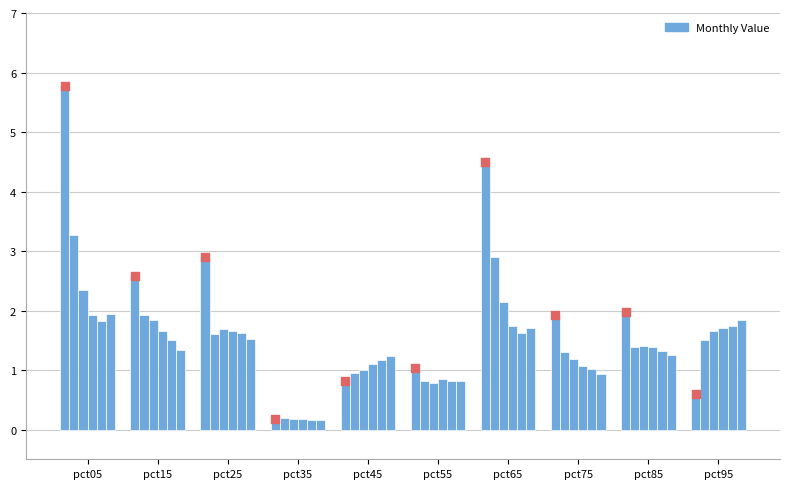

What is the total value across all series at pct95?

9.1